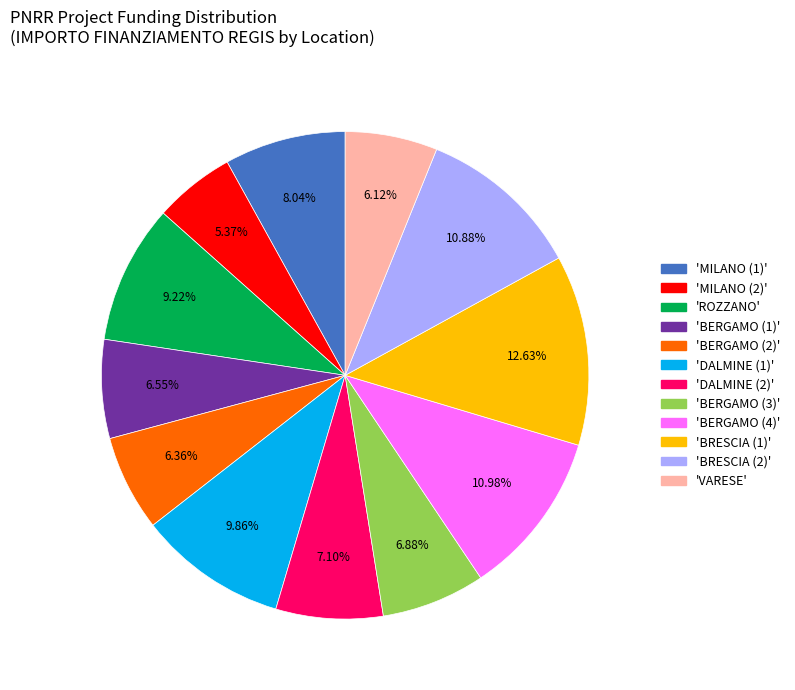

Between 'BERGAMO (2)' and 'DALMINE (1)', which is larger?

'DALMINE (1)'